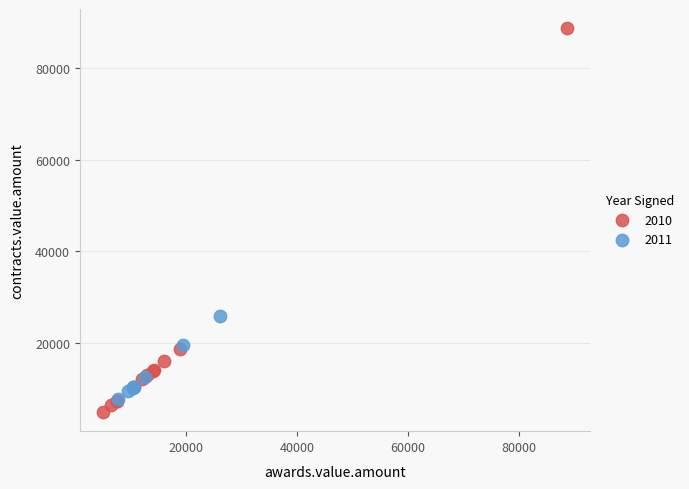

Which series contains the highest Y value?

2010